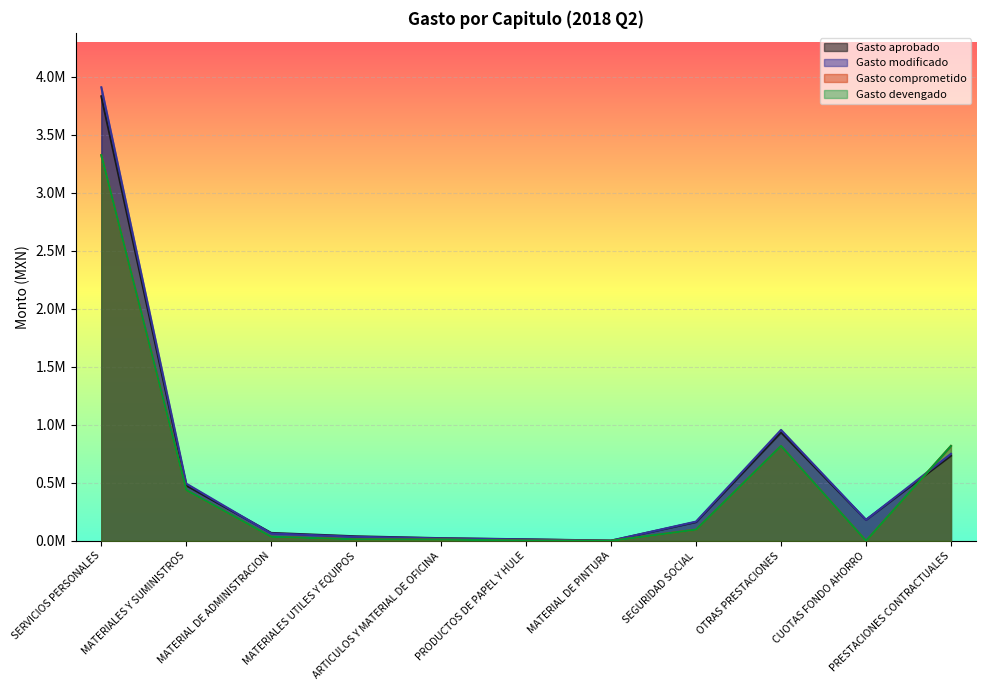

True or false: Gasto comprometido and Gasto modificado intersect in this chart.

True